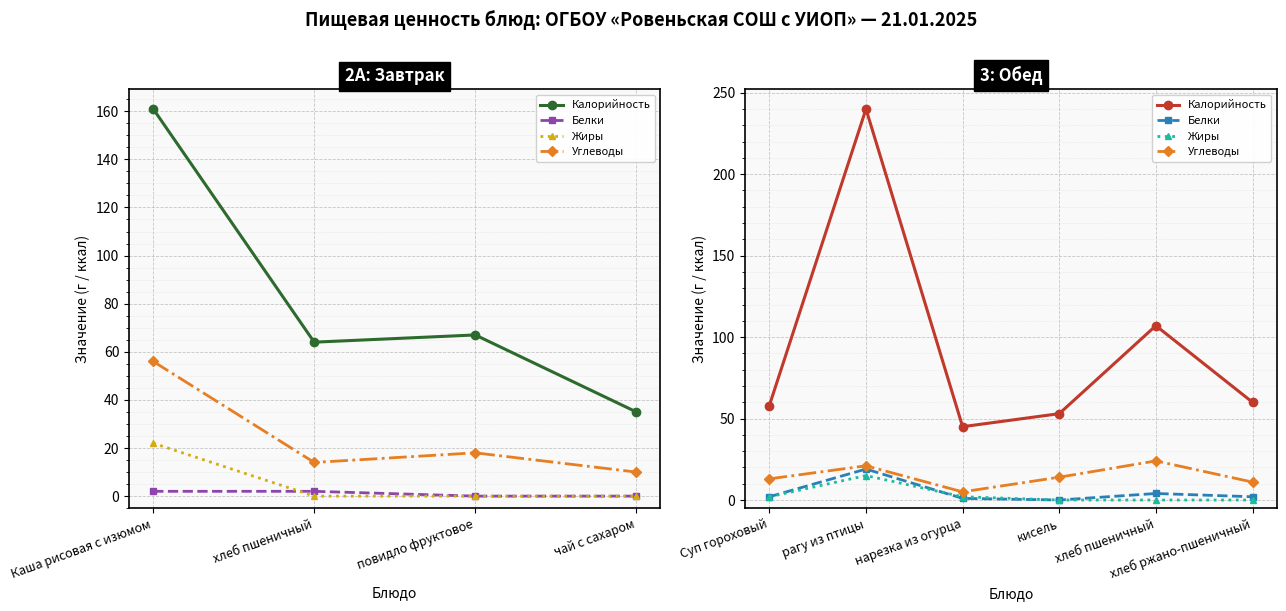

What is the value of the Калорийность point at the 1st from the left?

58